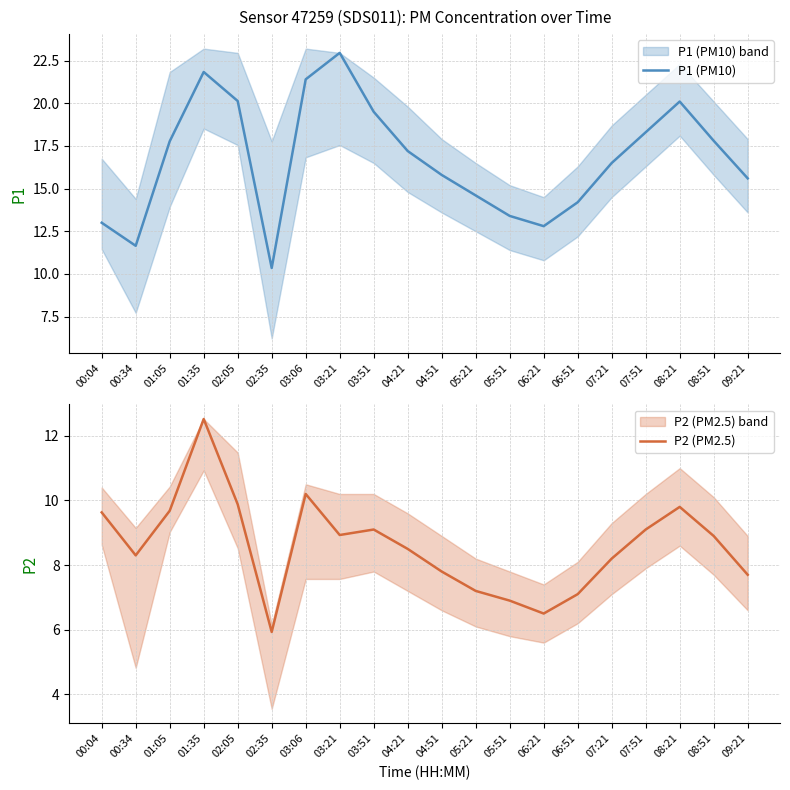

At 02:35, list the series in order from smallest to largest.

P2 (PM2.5), P1 (PM10)